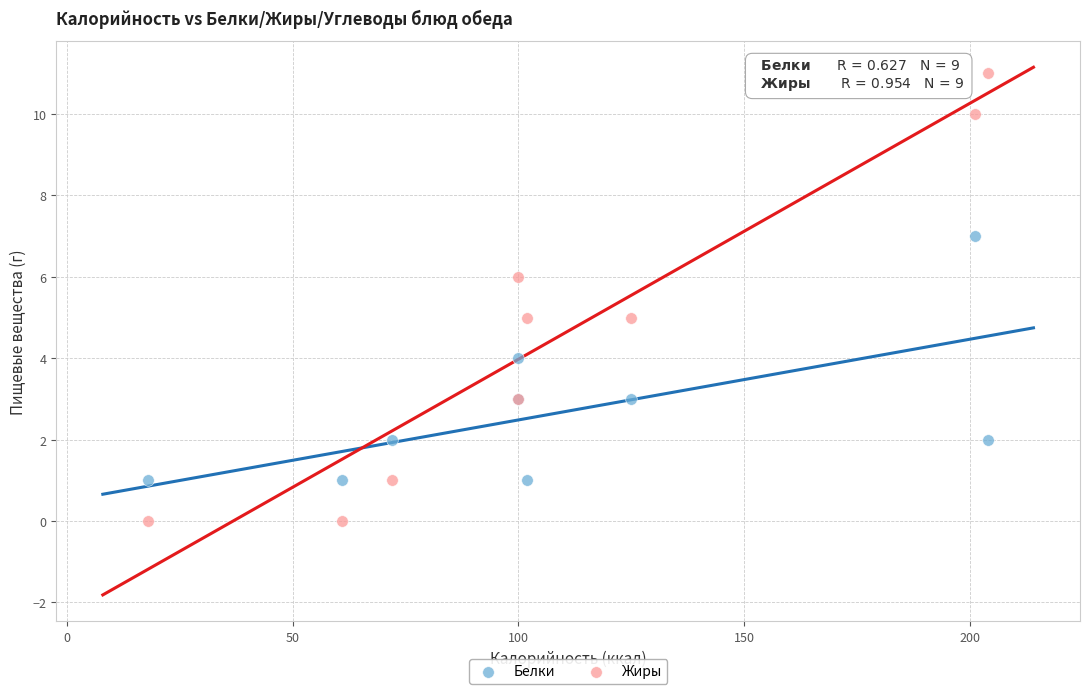

Which series reaches the minimum Y coordinate?

Жиры